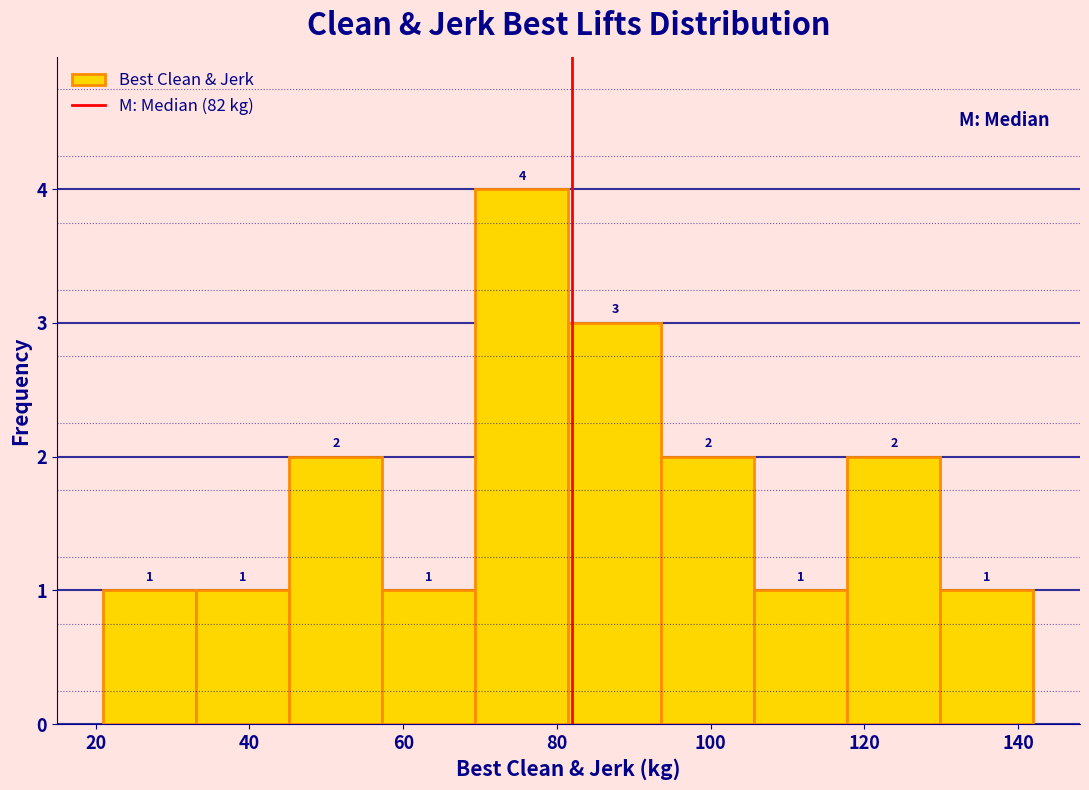

What is the height of the bar covering 130 to 142 on the x-axis? The bar edges are not printed on the chart, so give them approximately, as read against the axis.

1